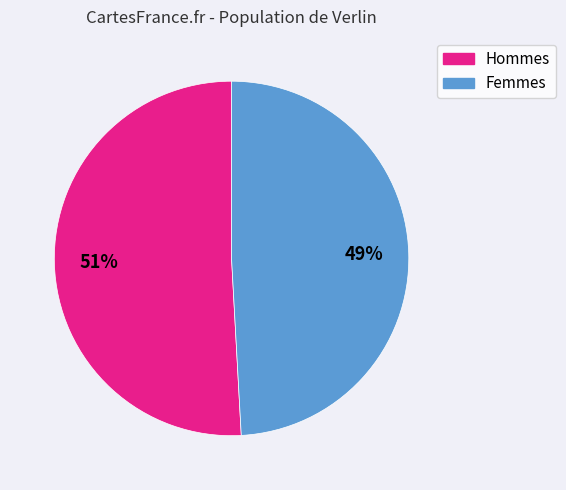

Rank the categories by value from highest to lowest.

Hommes, Femmes